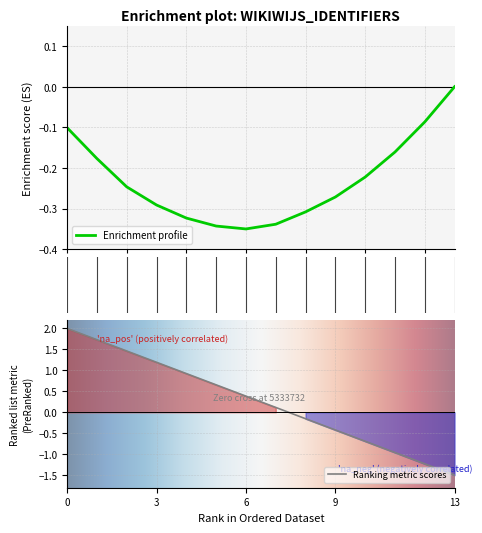

What is the greatest value displayed?

2.0